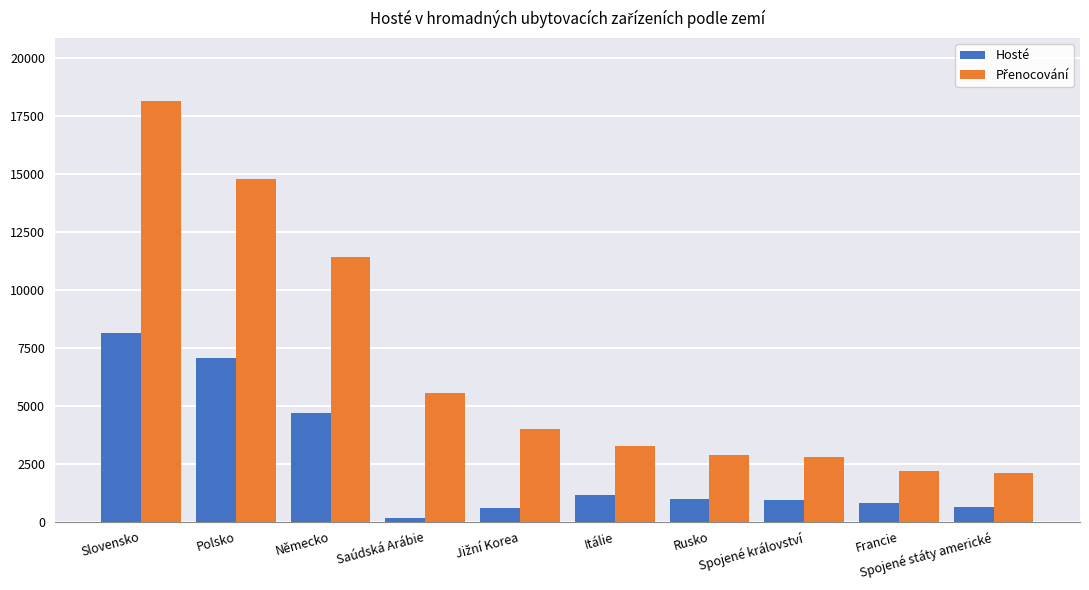

What is the sum of all Hosté values?

25184